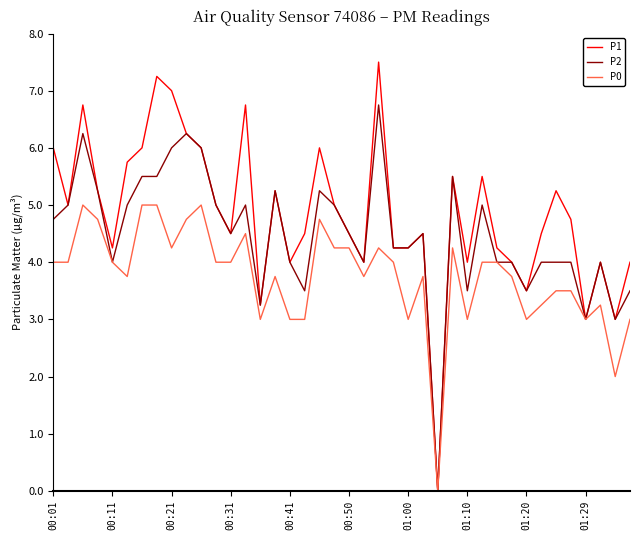

Which series has the largest total across all categories?

P1